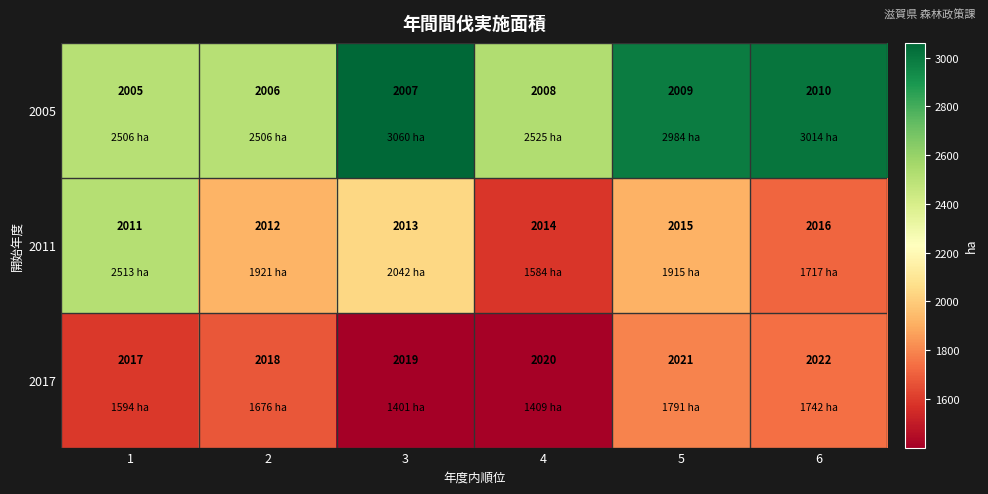

At which label is 2011 closest to 2013?

3